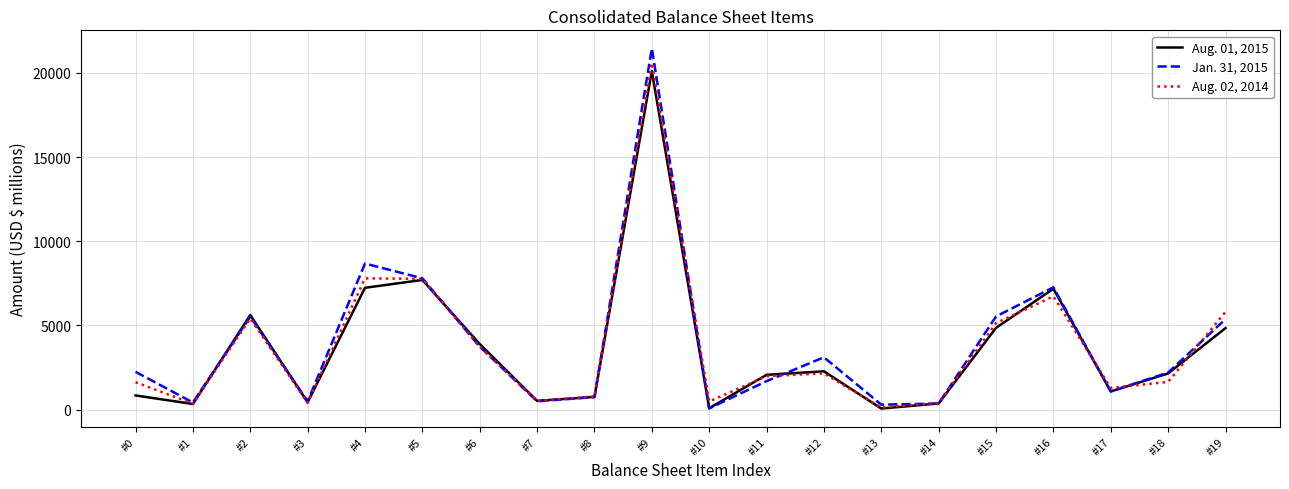

Which series has the widest spread of values?

Jan. 31, 2015